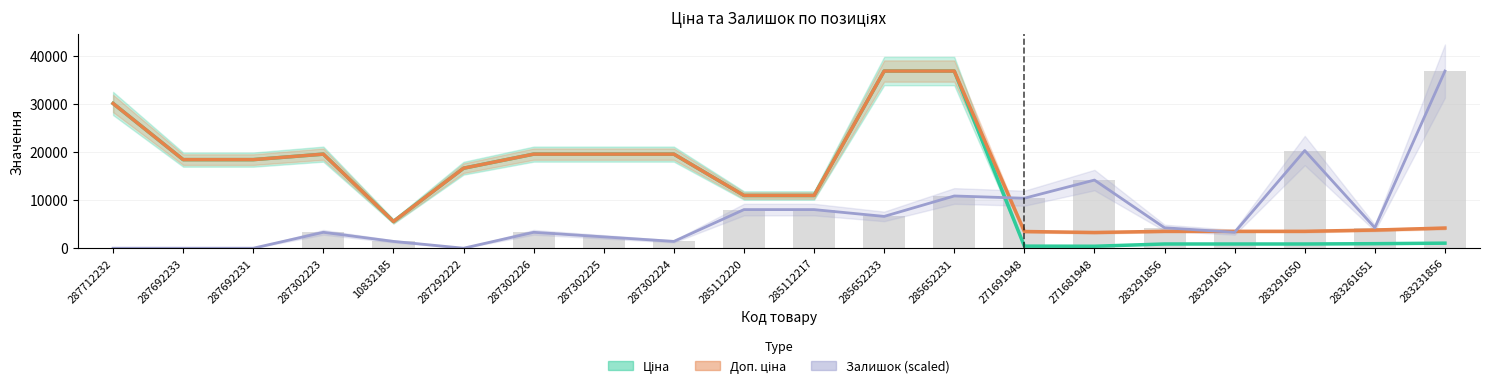

Reading right to left, extract all data points from this chart.

Ціна: 1048.4	944.2	878.0	878.0	878.0	408.2	434.3	36841.8	36841.8	10964.4	10964.4	19564.9	19564.9	19564.9	16636.8	5560.3	19564.9	18420.9	18420.9	30102.8
Доп. ціна: 4193.5	3777.0	3511.9	3511.9	3511.9	3265.8	3474.1	36841.8	36841.8	10964.4	10964.4	19564.9	19564.9	19564.9	16636.8	5560.3	19564.9	18420.9	18420.9	30102.8
Залишок (scaled): 36841.8	4251.0	20310.2	3306.3	4251.0	14169.9	10391.3	10863.6	6612.6	8029.6	8029.6	1417.0	2361.7	3306.3	0.0	1417.0	3306.3	0.0	0.0	0.0